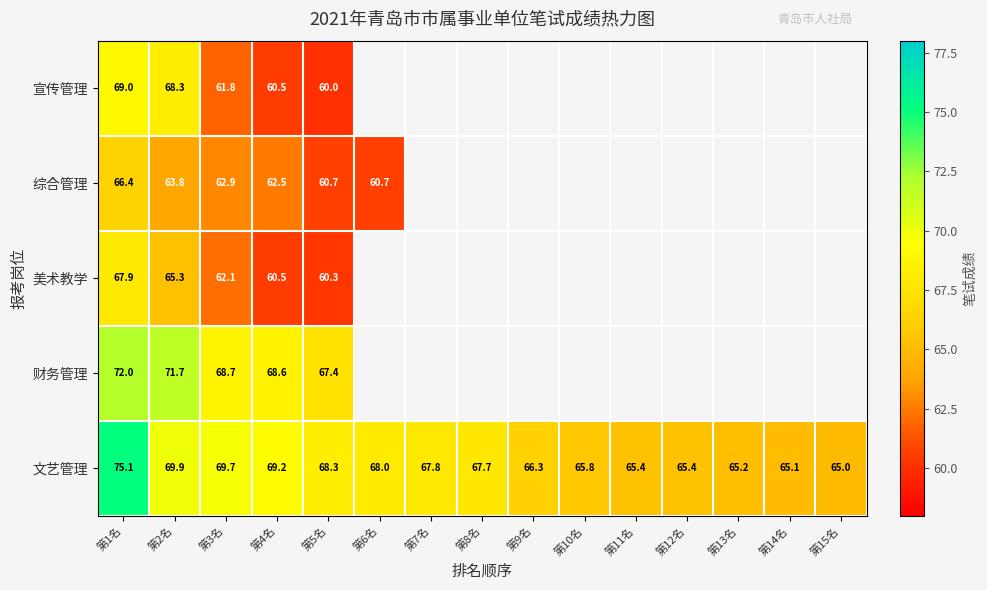

What is the highest value of the 文艺管理 series?

75.1